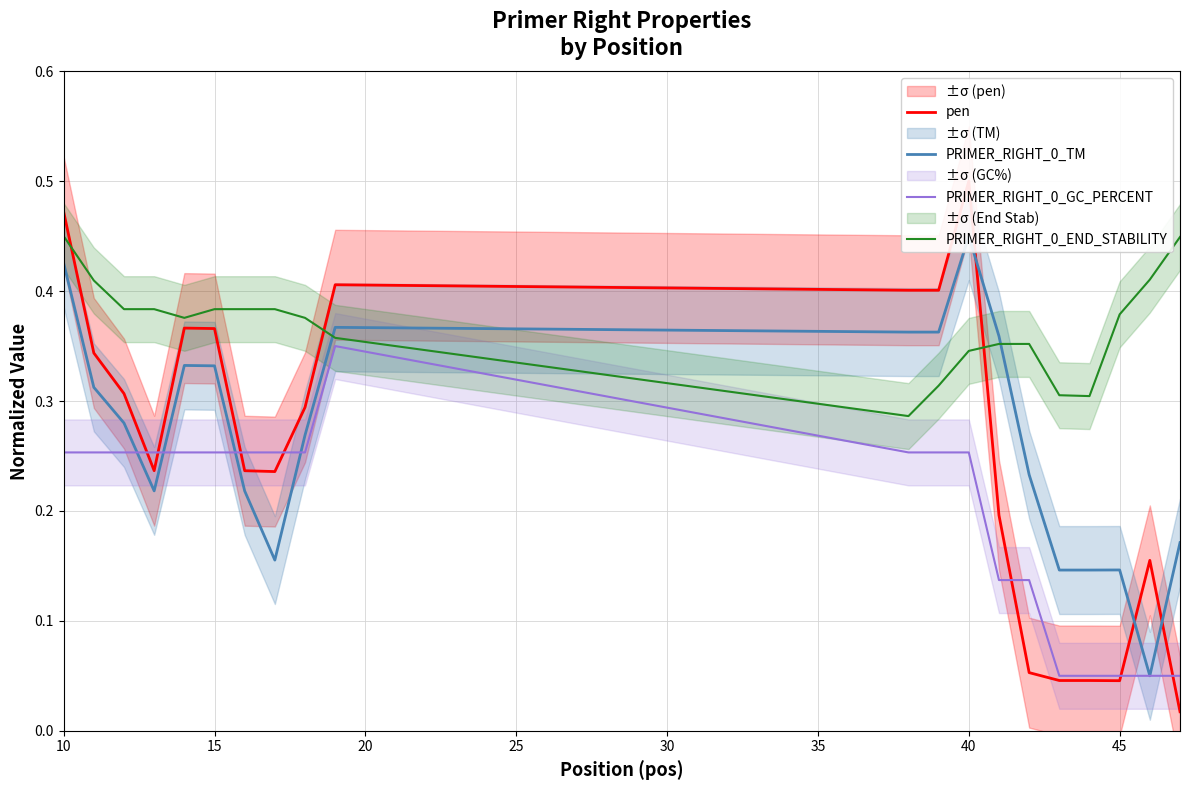

The pen series shows 0.1 at 11. True or false?

False